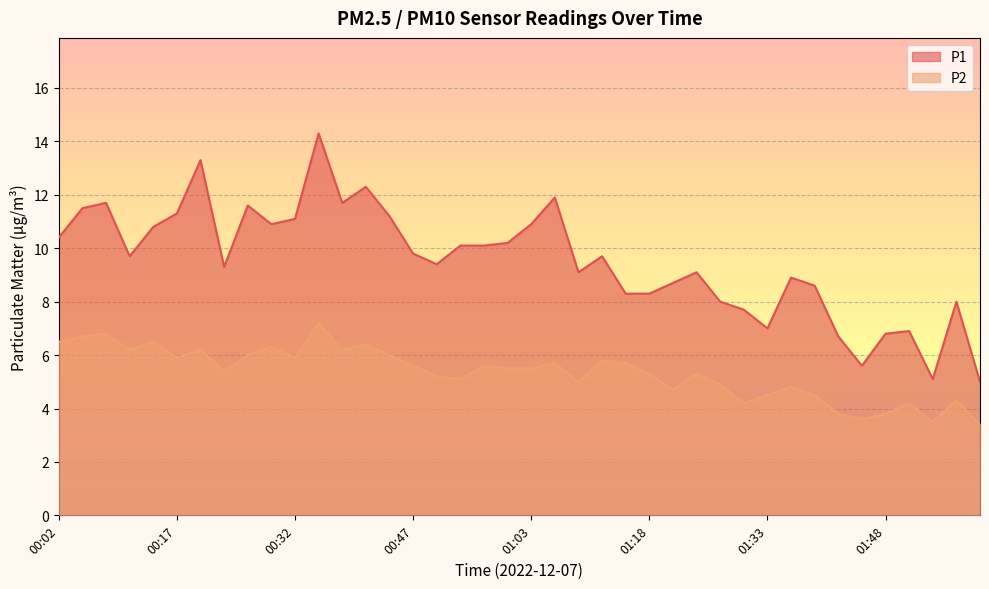

True or false: P1 and P2 intersect in this chart.

False